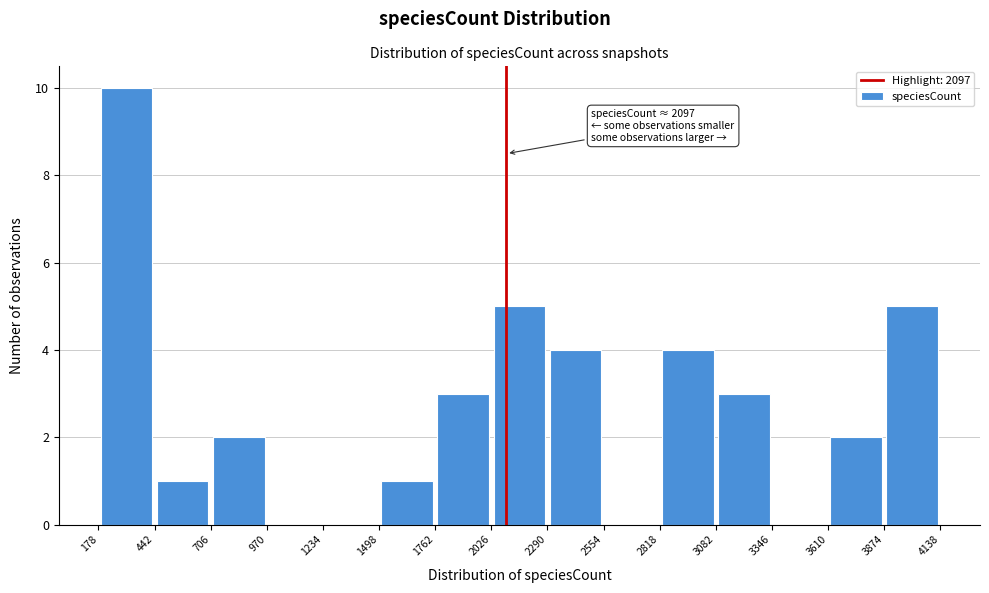

Which range on the x-axis has the tallest bar?

178 to 442